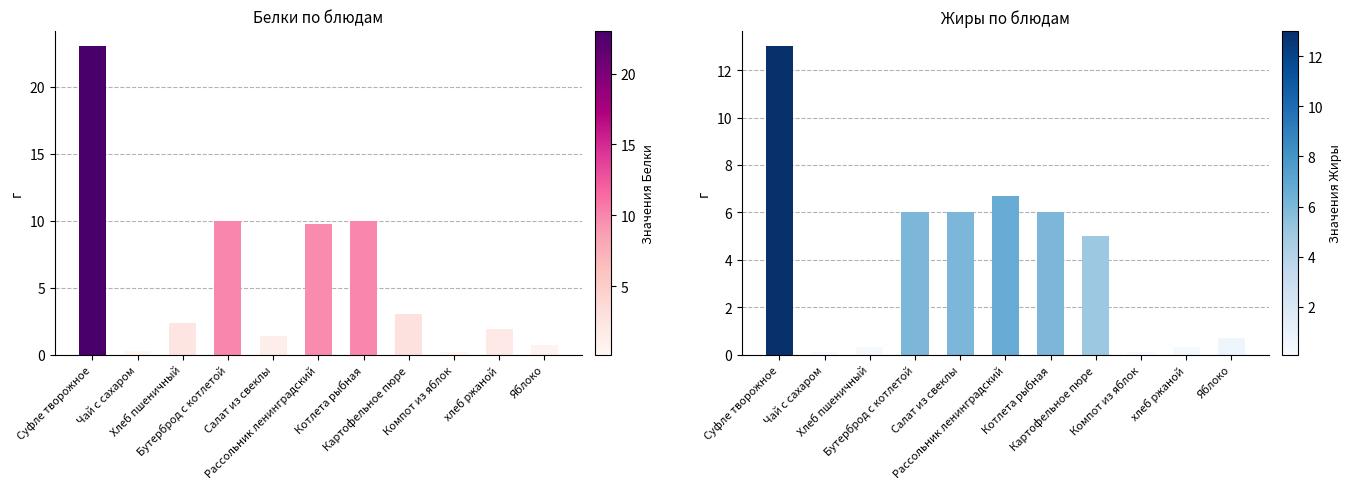

Rank the categories by Белки value from highest to lowest.

Суфле творожное, Бутерброд с котлетой, Котлета рыбная, Рассольник ленинградский, Картофельное пюре, Хлеб пшеничный, хлеб ржаной, Салат из свеклы, Яблоко, Чай с сахаром, Компот из яблок